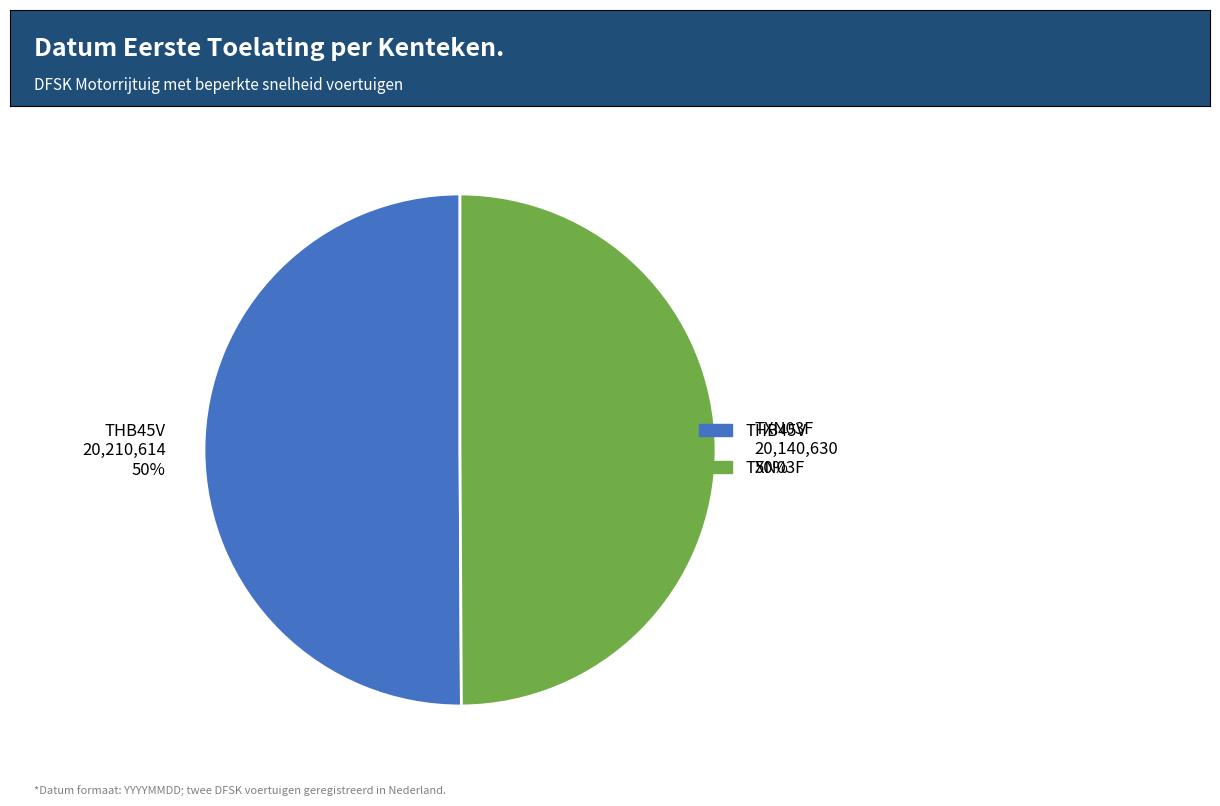

To the nearest percent, what portion does TXN03F represent?

50%